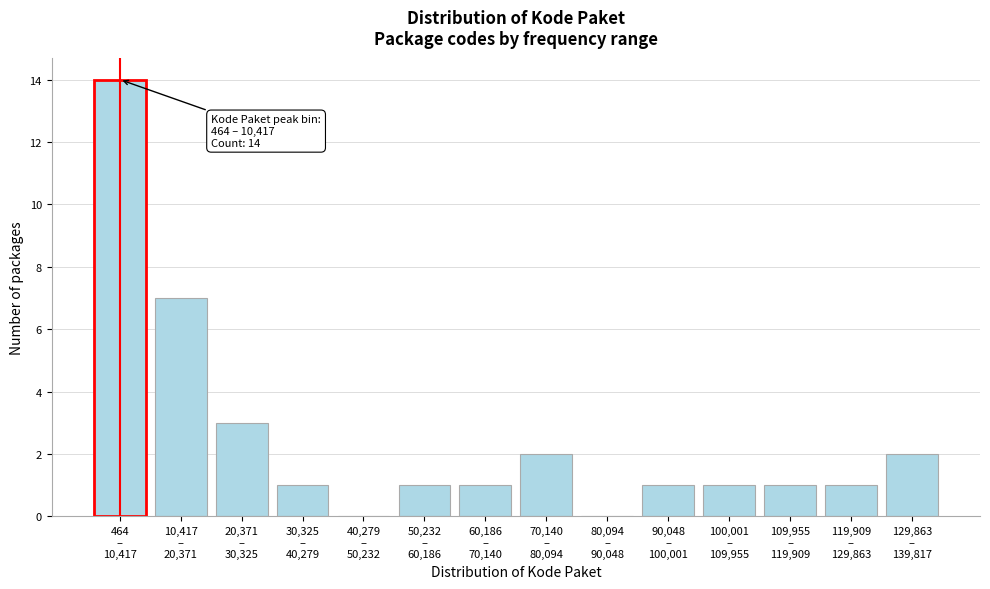

What is the greatest value displayed?

14